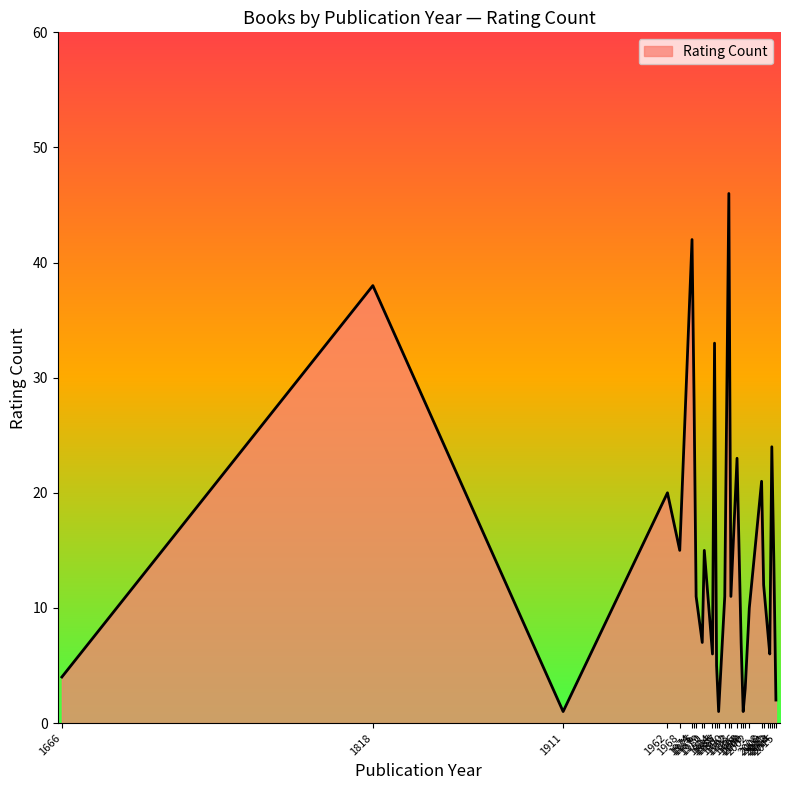

What is the maximum value shown in the chart?

46